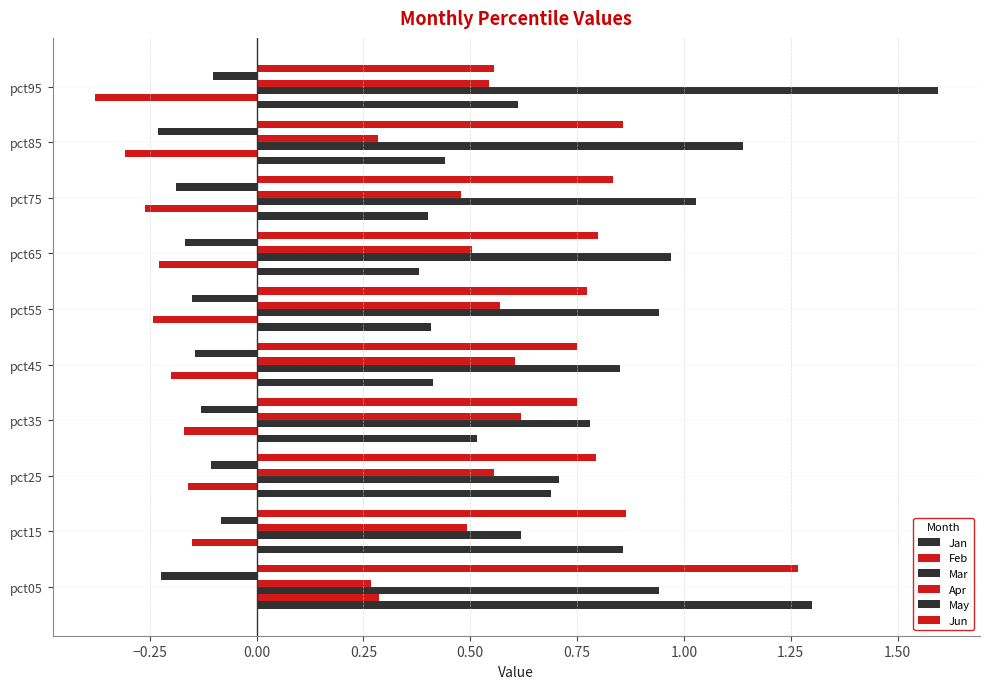

What is the highest value of the Jun series?

1.3